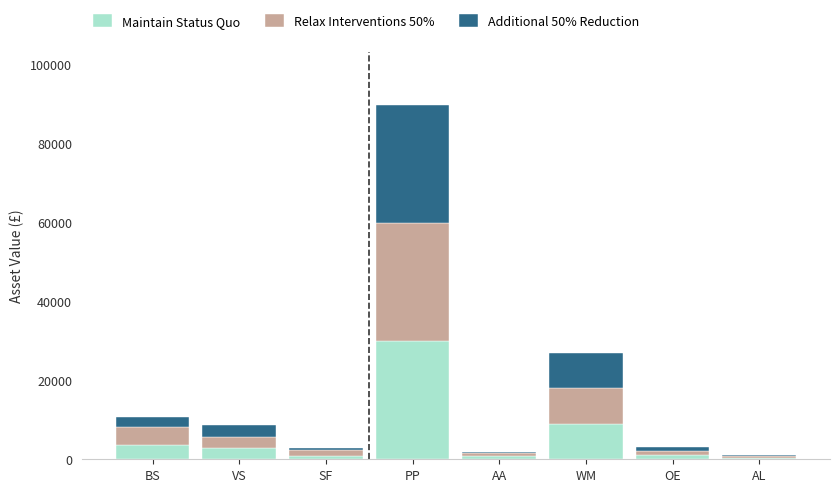

Read the Maintain Status Quo value at PP.

29861